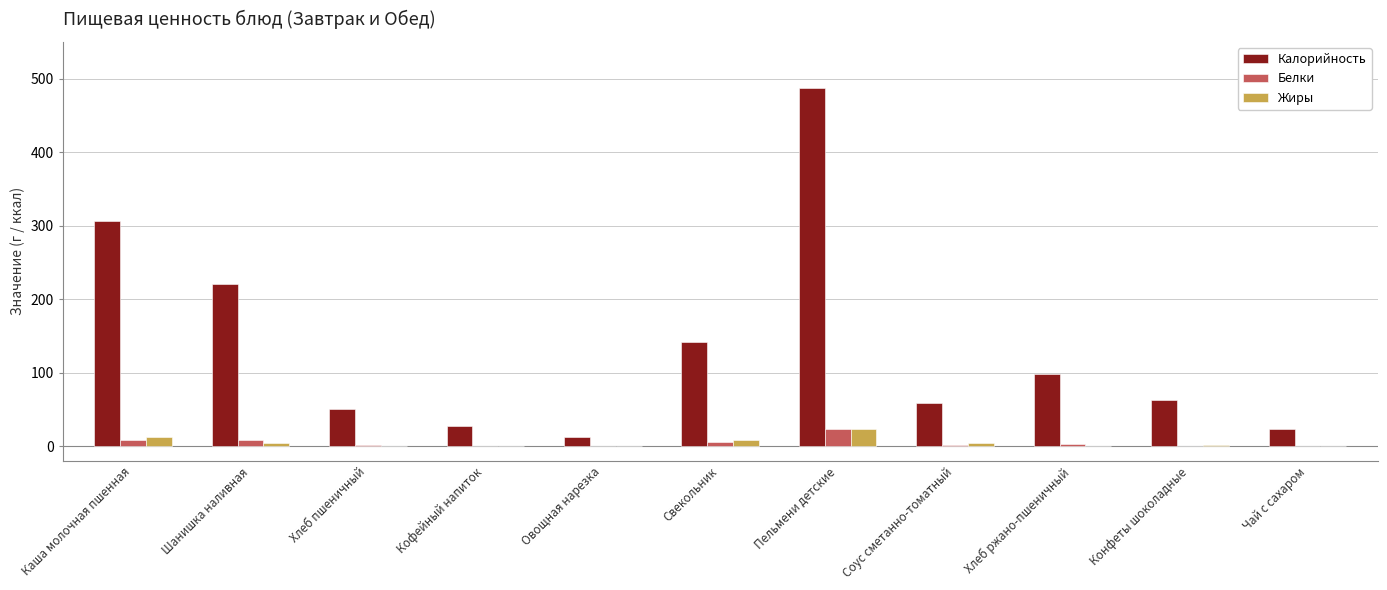

What is the maximum value shown in the chart?

487.0